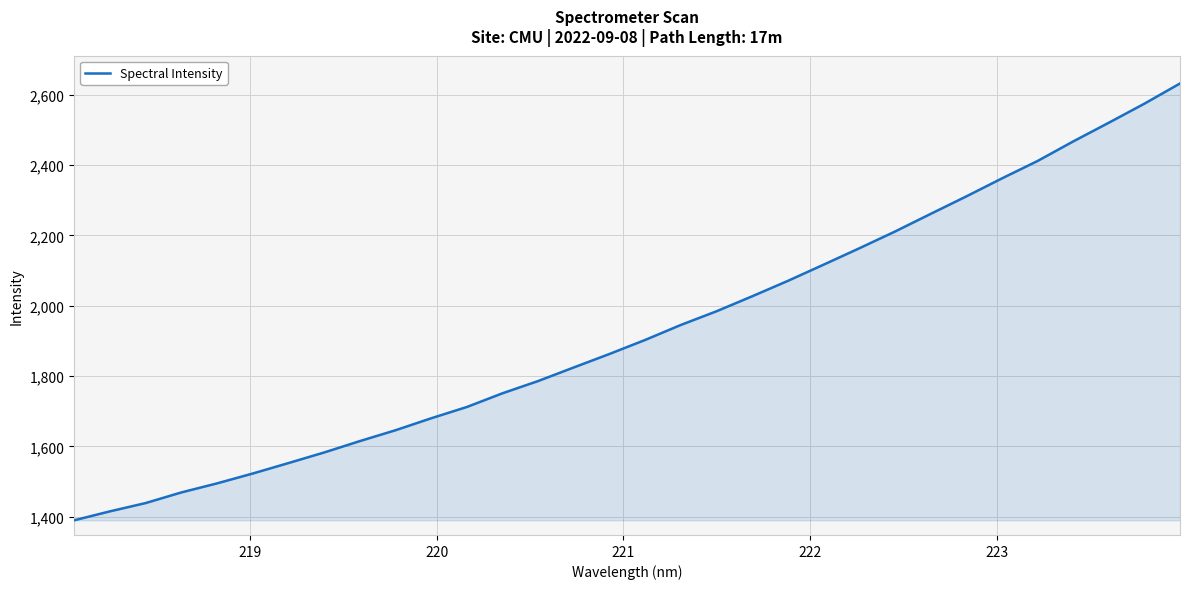

What is the minimum value shown in the chart?

1390.1